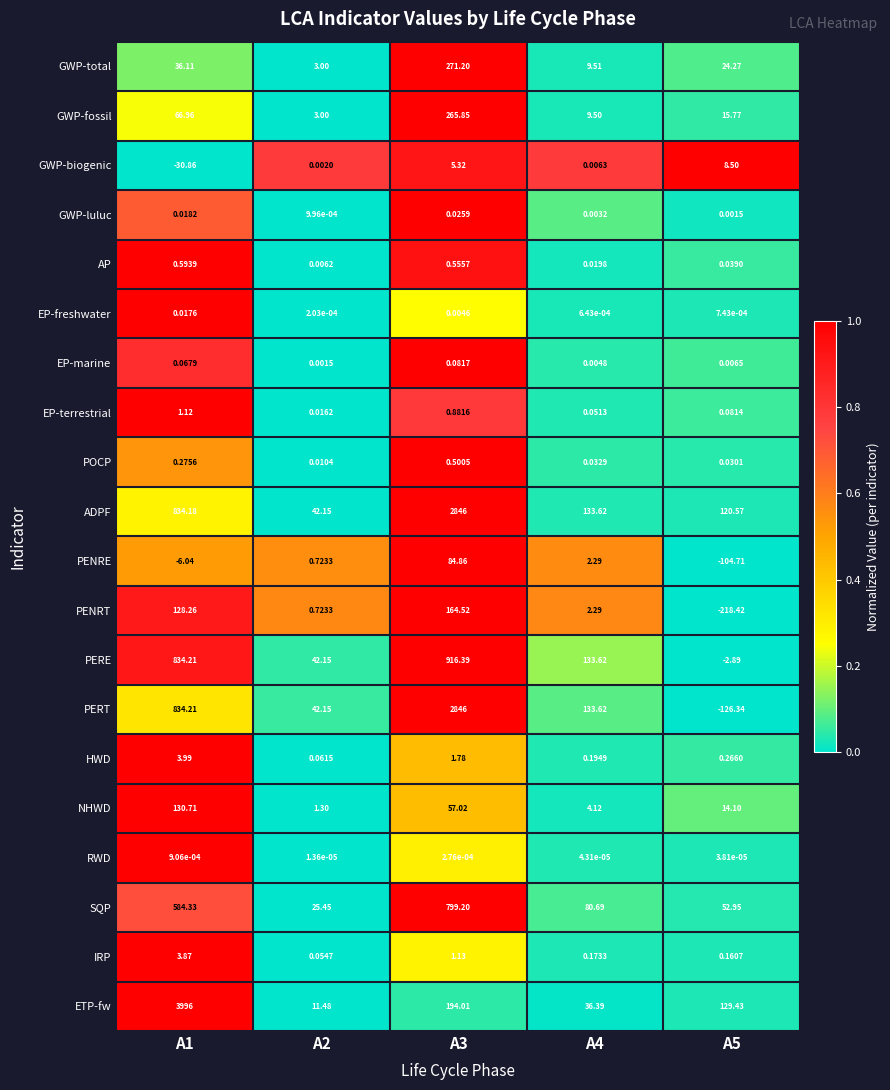

Which series has the largest total across all categories?

ETP-fw